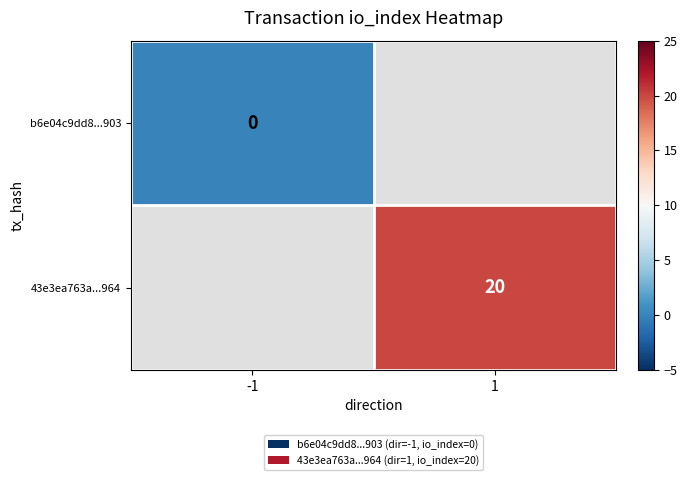

Is it true that 43e3ea763a...964 equals 7 at 1?

False